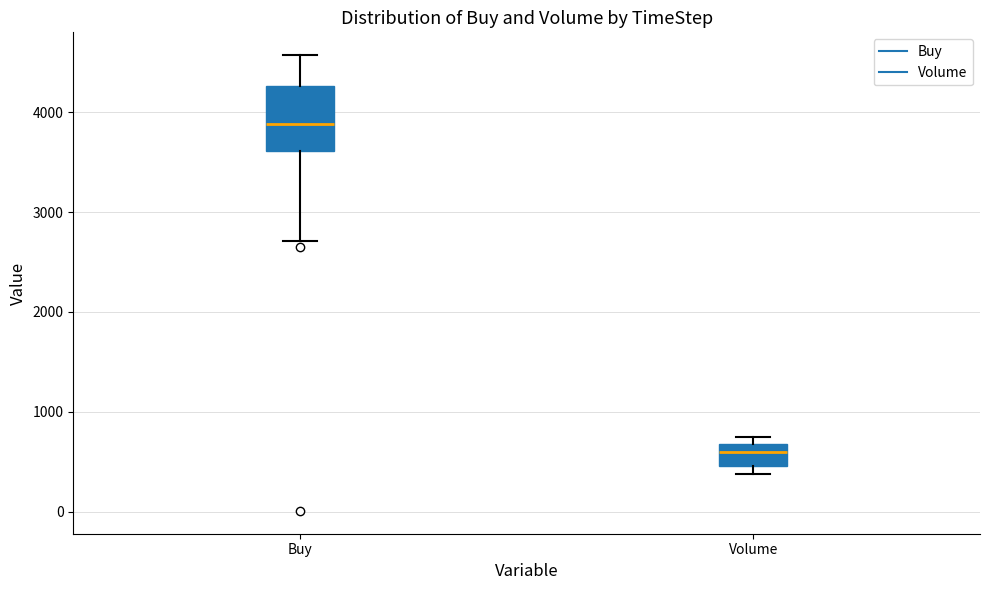

Reading left to right, transcribe this box plot: for each box, give where its median line is, the range the box spans, and where its two whiskers end, as read against the y-axis. The values are not printed on the chart, so give them approximately, as read against the axis.

Buy: median 3900, box 3600 to 4300, whiskers 2700 to 4600
Volume: median 600, box 500 to 700, whiskers 400 to 700 (just above the box's upper edge)